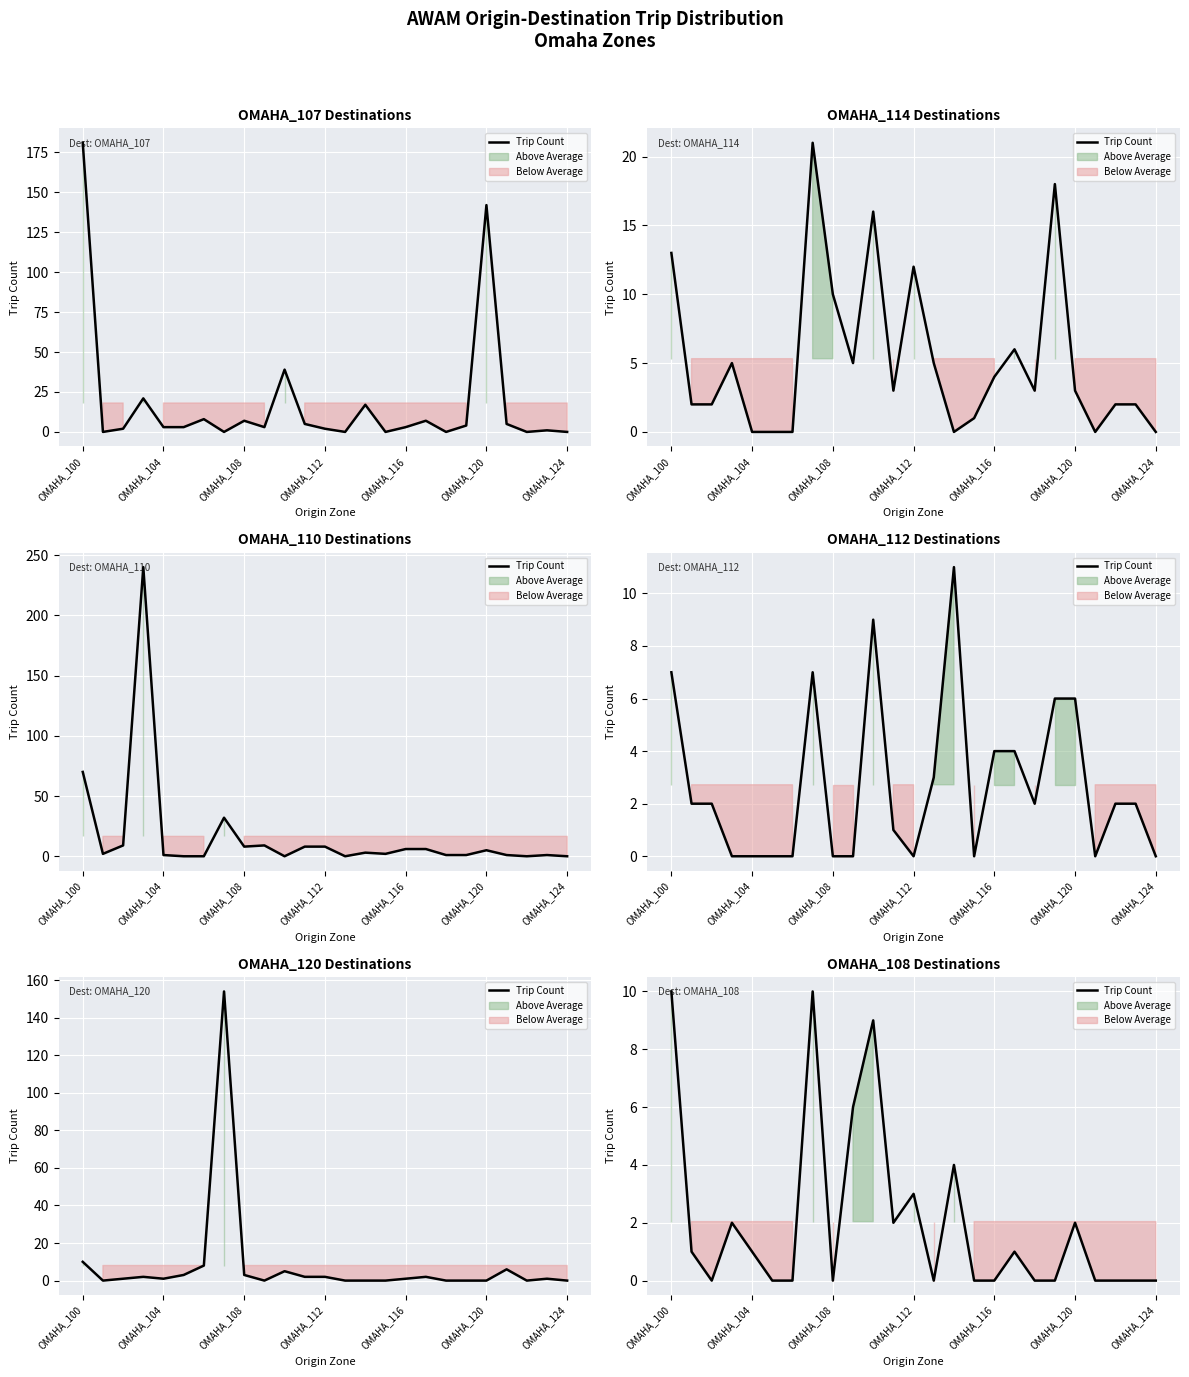

Reading right to left, extract all data points from this chart.

0	0	0	0	2	0	0	1	0	0	4	0	3	2	9	6	0	10	0	0	1	2	0	1	10